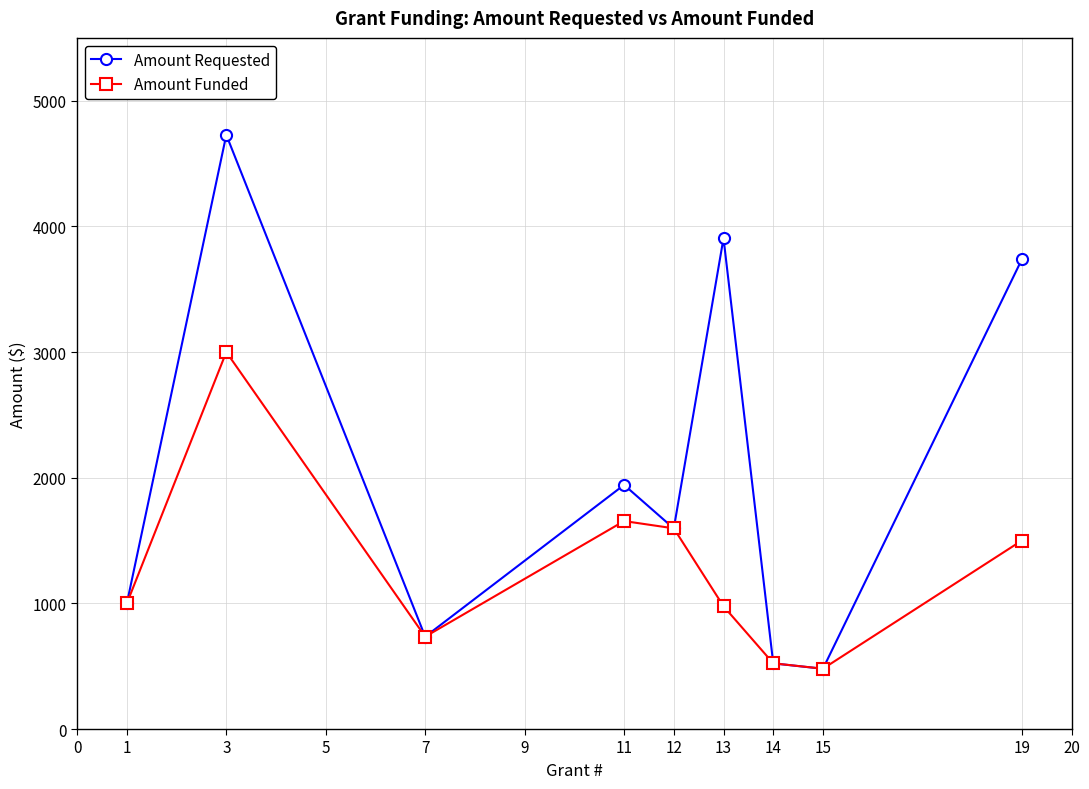

Reading left to right, transcribe all the data shown in this chart.

Amount Requested: 1000.0	4728.0	735.0	1942.8	1596.1	3906.4	522.6	479.6	3737.1
Amount Funded: 1000.0	3000.0	735.0	1655.0	1597.0	977.0	523.0	480.0	1500.0